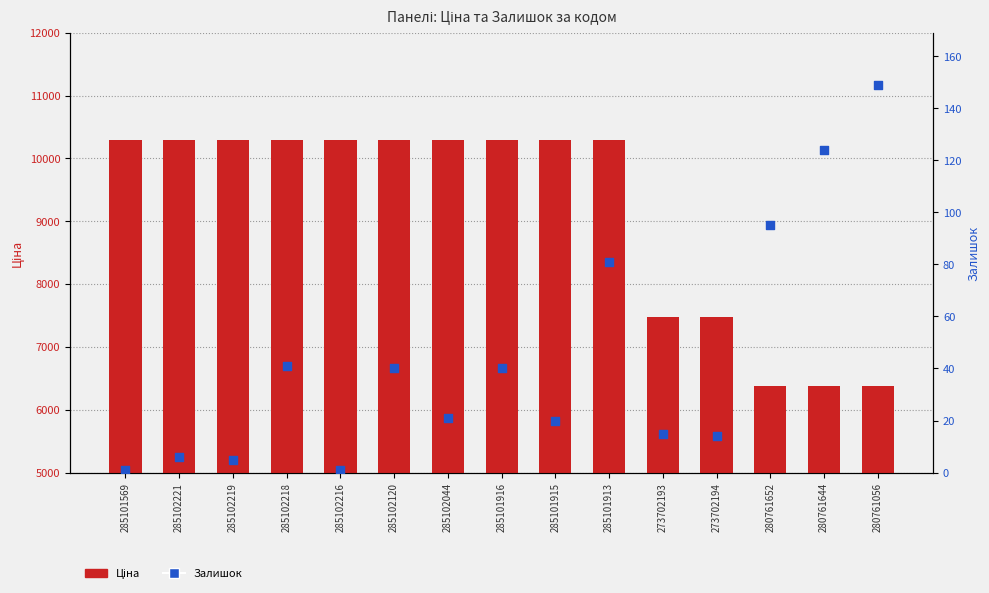

Which series contains the lowest Y value?

Залишок